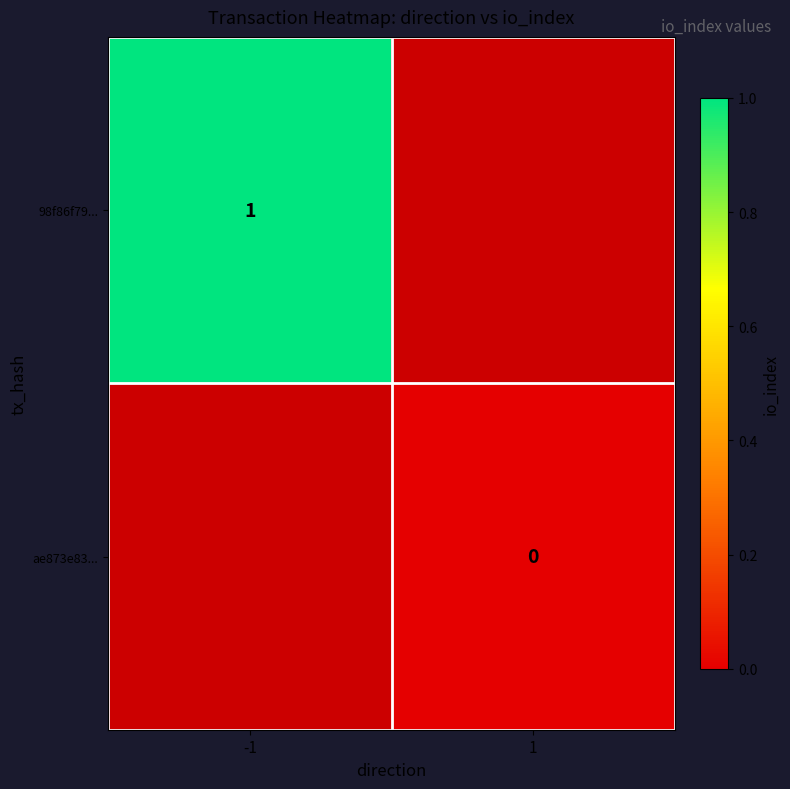

True or false: 98f86f79... has a value of 1 at -1.

True